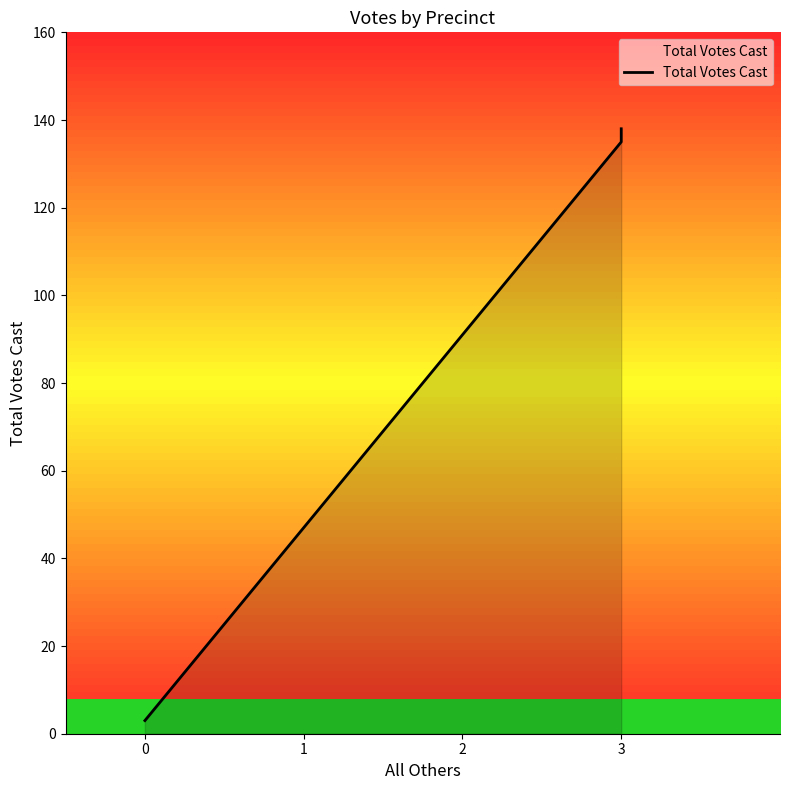

Which has a higher value, 0 or 3?

3